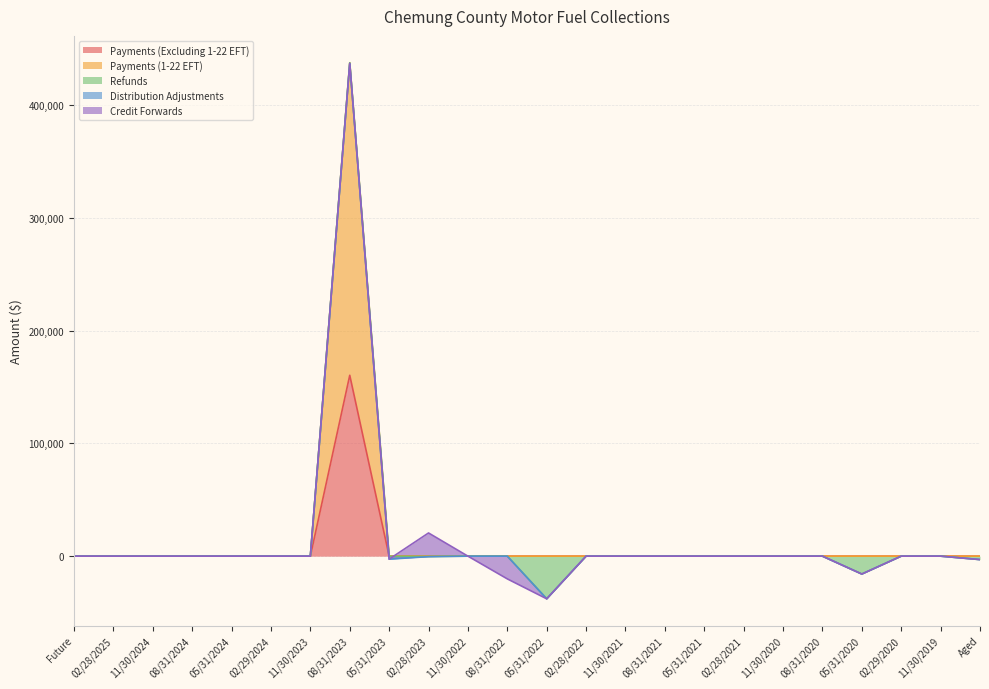

Which has a higher value, 02/29/2020 or 05/31/2021?

02/29/2020